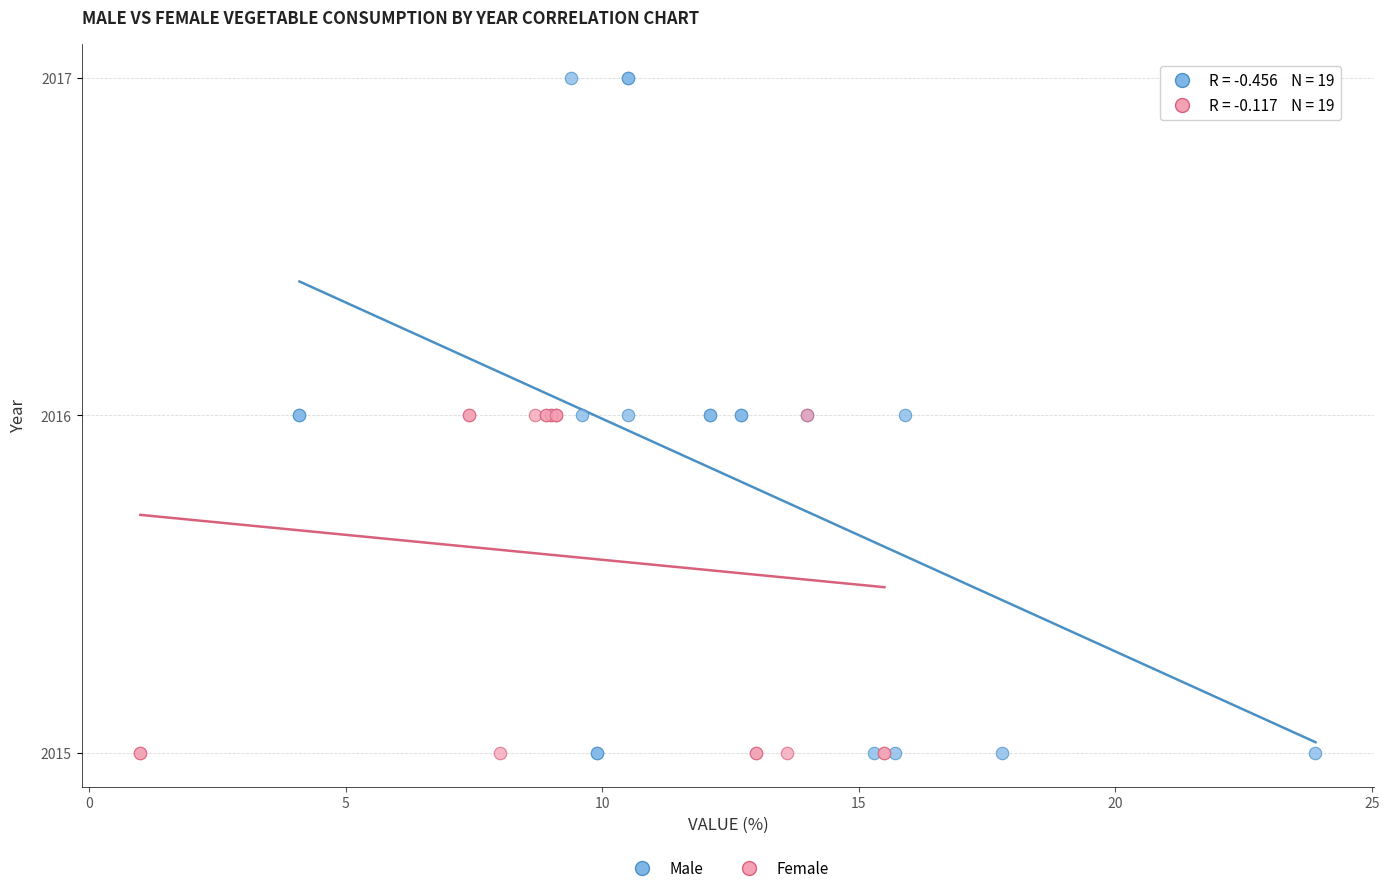

Which series has the largest Y range (max minus min)?

Male